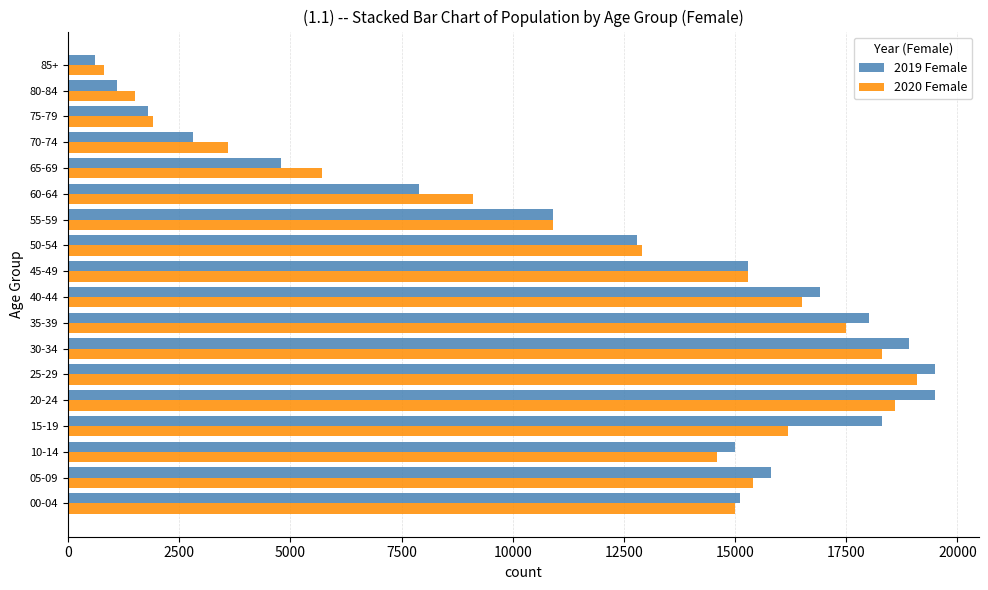

Rank the series at 65-69 from lowest to highest value.

2019 Female, 2020 Female